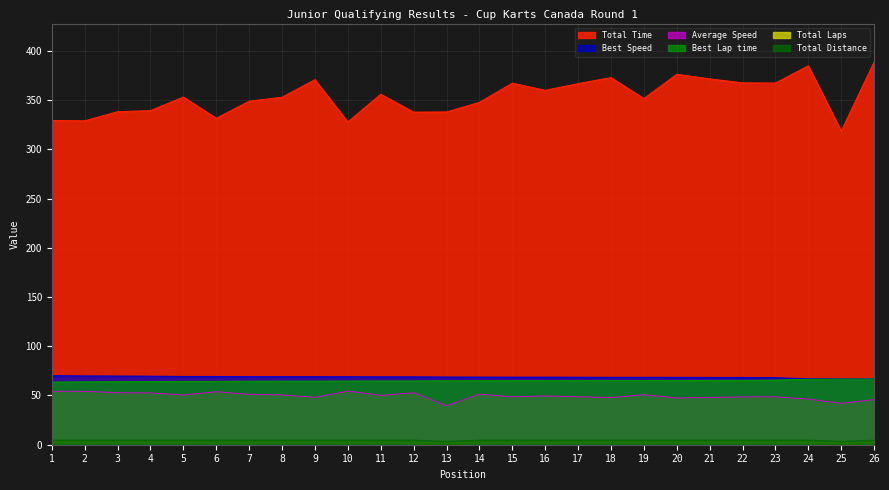

How many values in the Total Time series exceed 353?

13